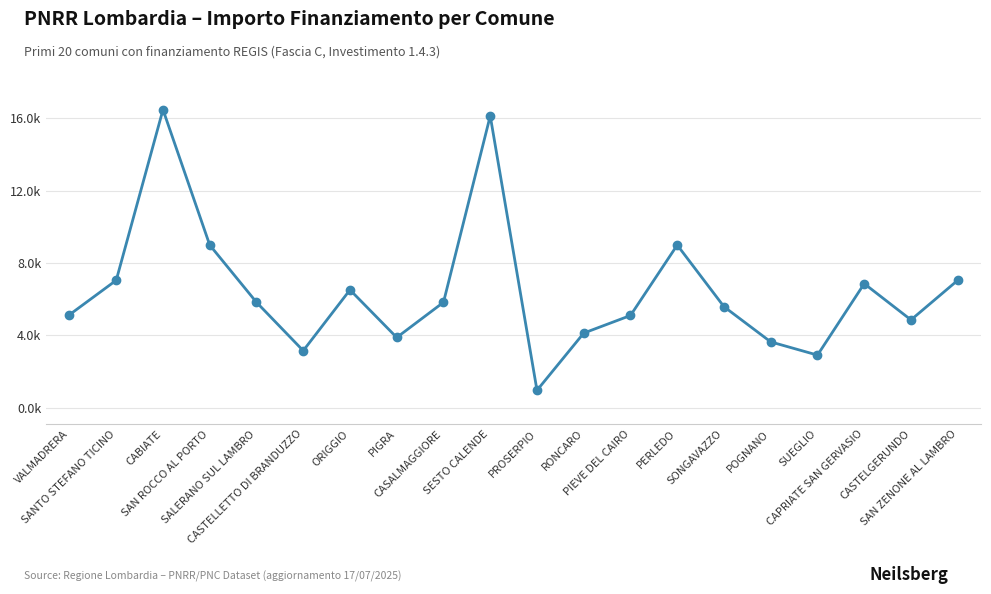

Rank the categories by value from lowest to highest.

PROSERPIO, SUEGLIO, CASTELLETTO DI BRANDUZZO, POGNANO, PIGRA, RONCARO, CASTELGERUNDO, PIEVE DEL CAIRO, VALMADRERA, SONGAVAZZO, CASALMAGGIORE, SALERANO SUL LAMBRO, ORIGGIO, CAPRIATE SAN GERVASIO, SANTO STEFANO TICINO, SAN ZENONE AL LAMBRO, SAN ROCCO AL PORTO, PERLEDO, SESTO CALENDE, CABIATE